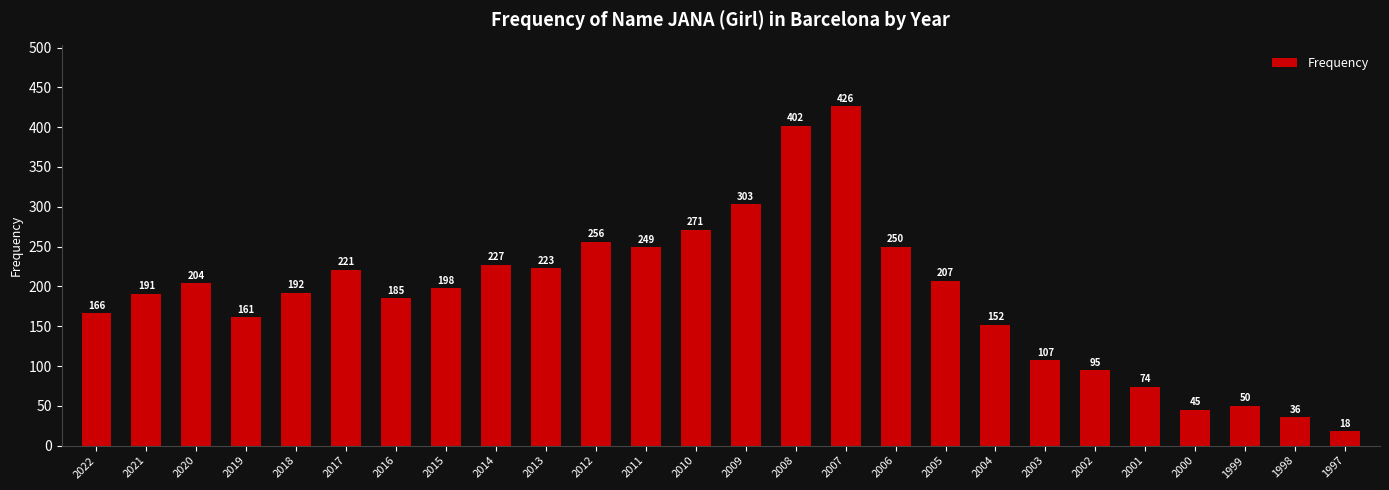

The chart shows a value of 192 at 2018. True or false?

True